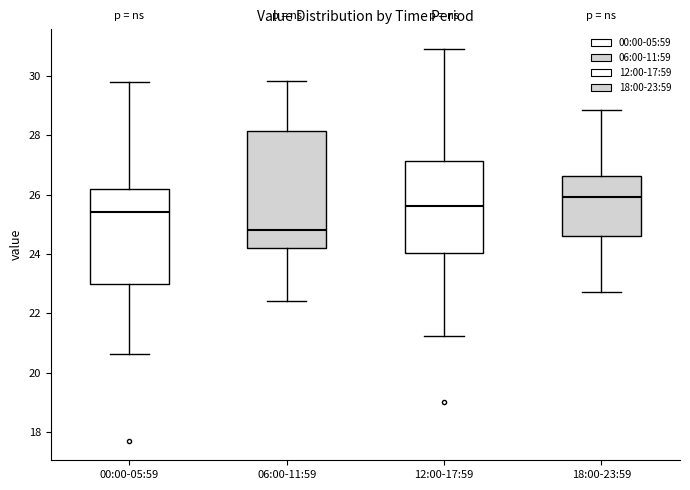

Where does the upper whisker of the box for 18:00-23:59 end on the y-axis? The values are not printed on the chart, so give them approximately, as read against the axis.

28.8